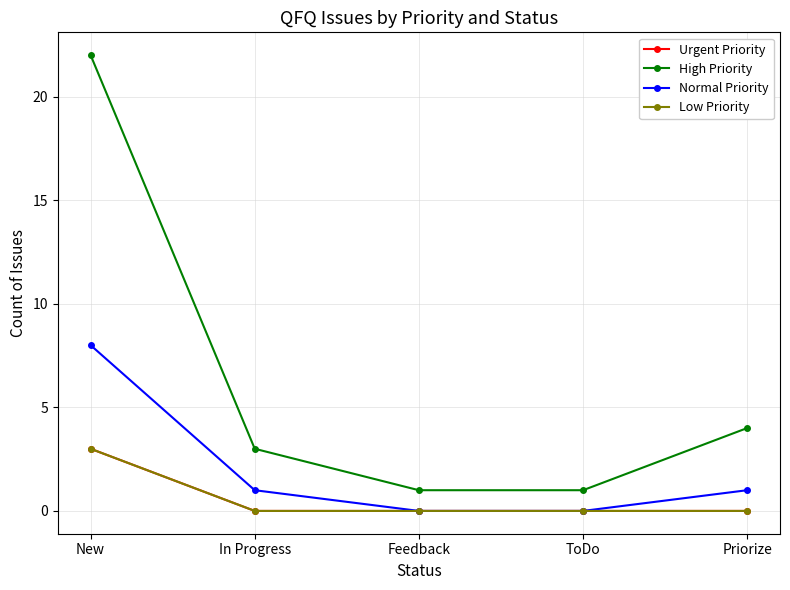

Is this an area chart (filled region under the line)?

No